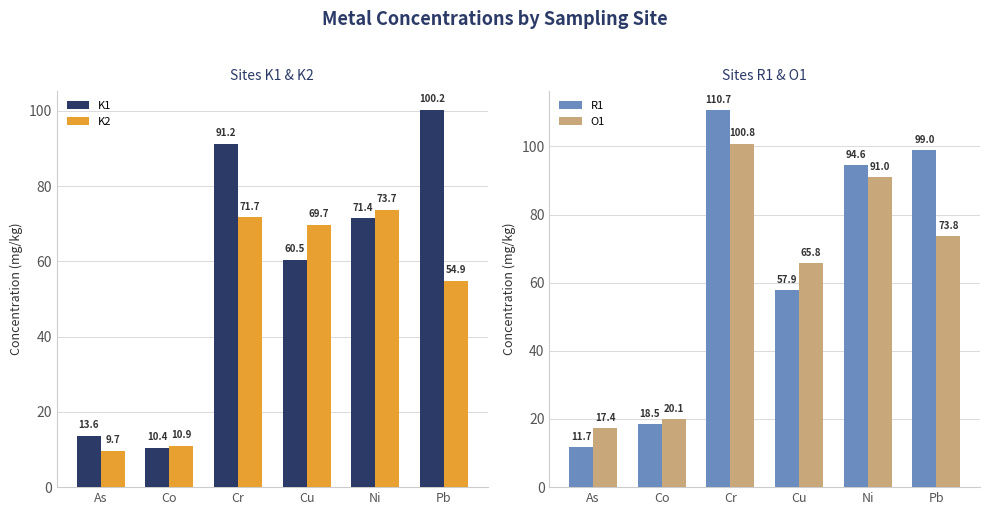

True or false: R1 has a value of 6.5 at As.

False